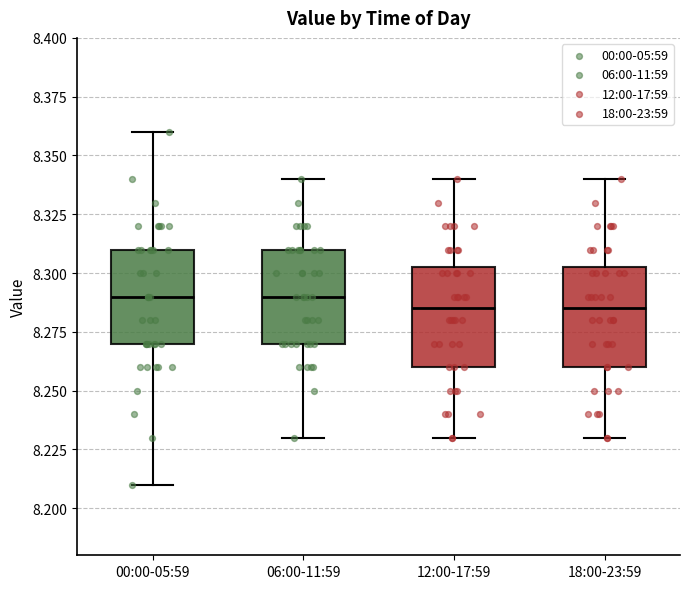

Reading left to right, transcribe this box plot: for each box, give where its median line is, the range the box spans, and where its two whiskers end, as read against the y-axis. The values are not printed on the chart, so give them approximately, as read against the axis.

00:00-05:59: median 8.290, box 8.270 to 8.310, whiskers 8.210 to 8.360
06:00-11:59: median 8.290, box 8.270 to 8.310, whiskers 8.230 to 8.340
12:00-17:59: median 8.285, box 8.260 to 8.305, whiskers 8.230 to 8.340
18:00-23:59: median 8.285, box 8.260 to 8.305, whiskers 8.230 to 8.340